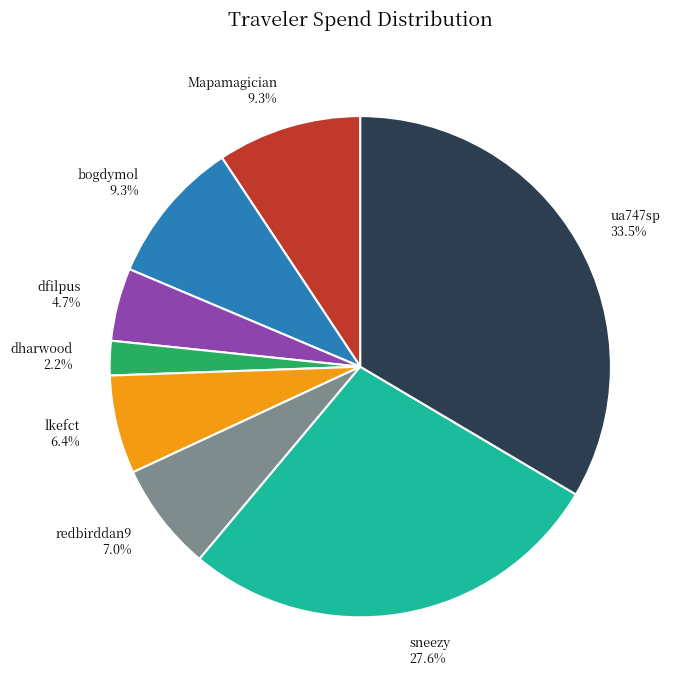

To the nearest percent, what is the average slice percentage?

12%